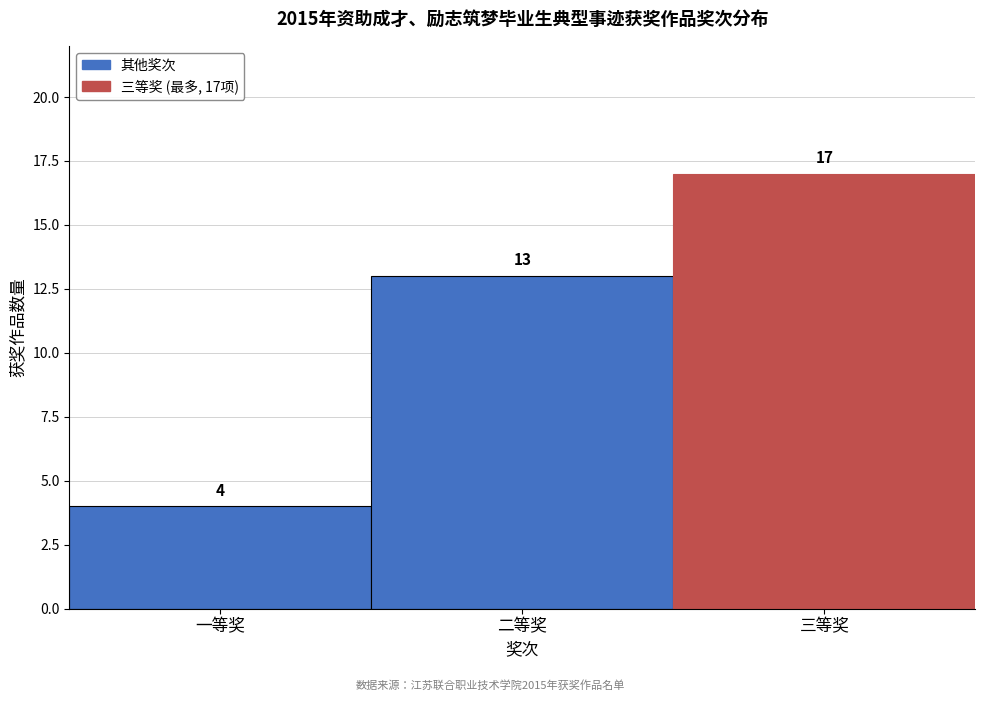

Reading left to right, transcribe all the data shown in this chart.

一等奖=4	二等奖=13	三等奖=17